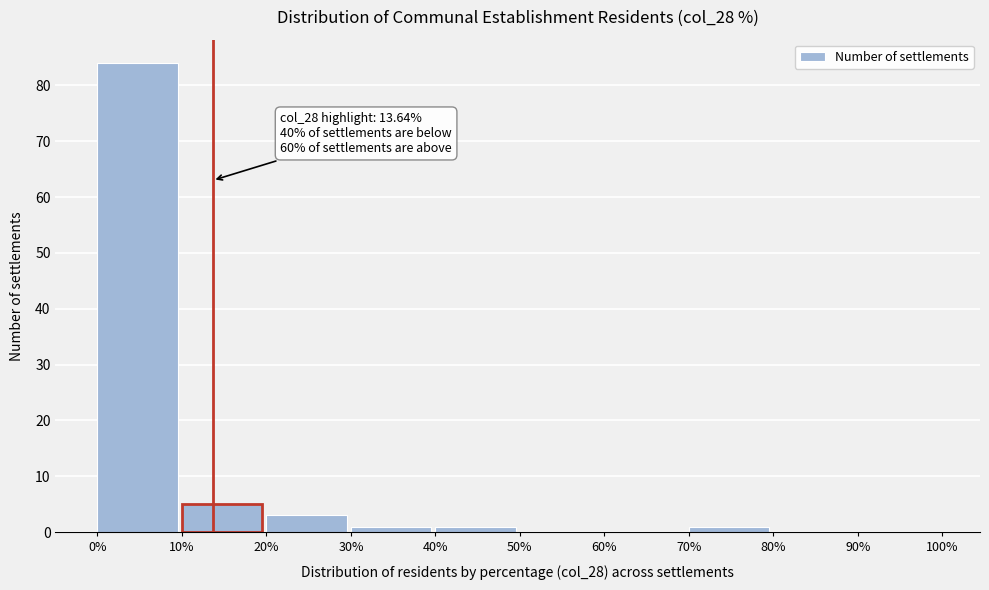

Which range on the x-axis has the tallest bar?

0% to 10%